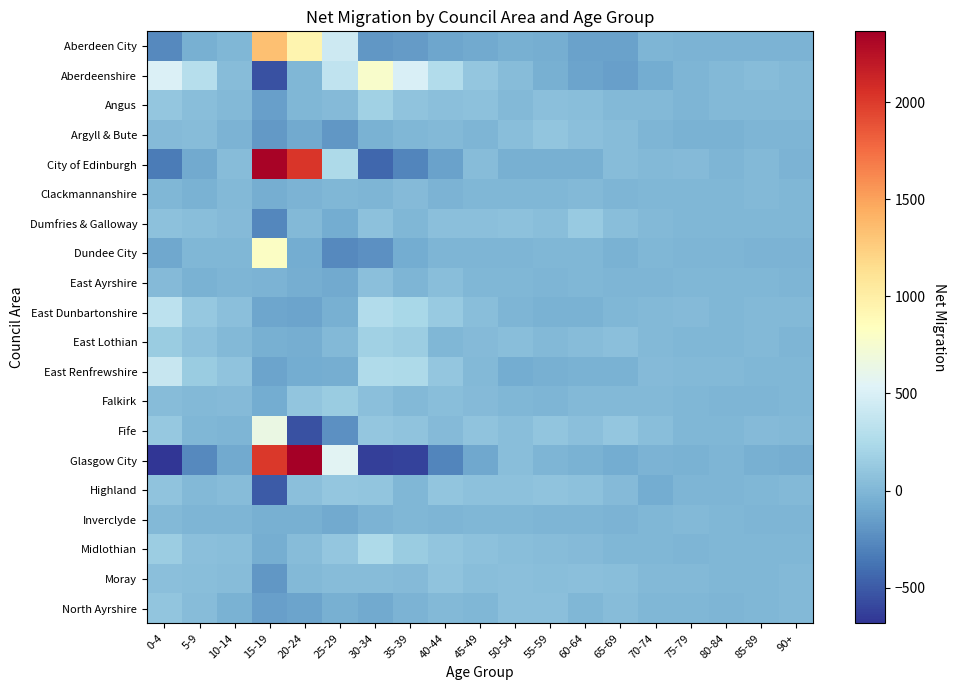

What is the minimum value shown in the chart?

-683